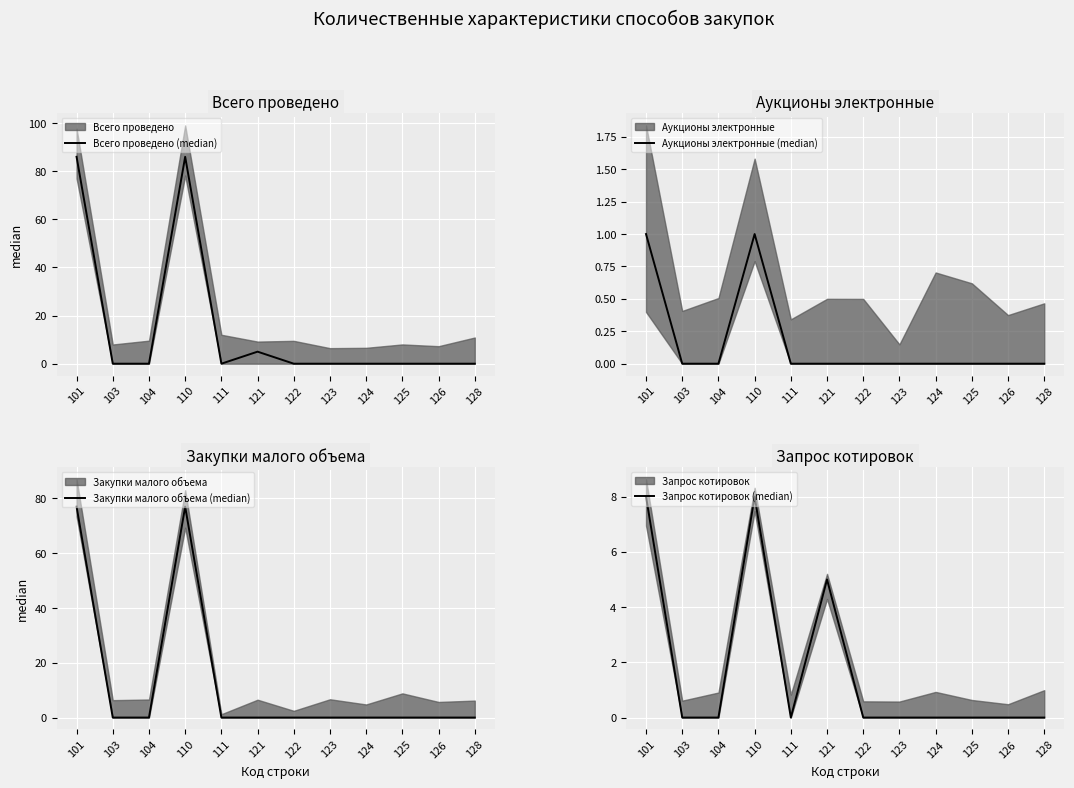

How many series are shown in this chart?

4